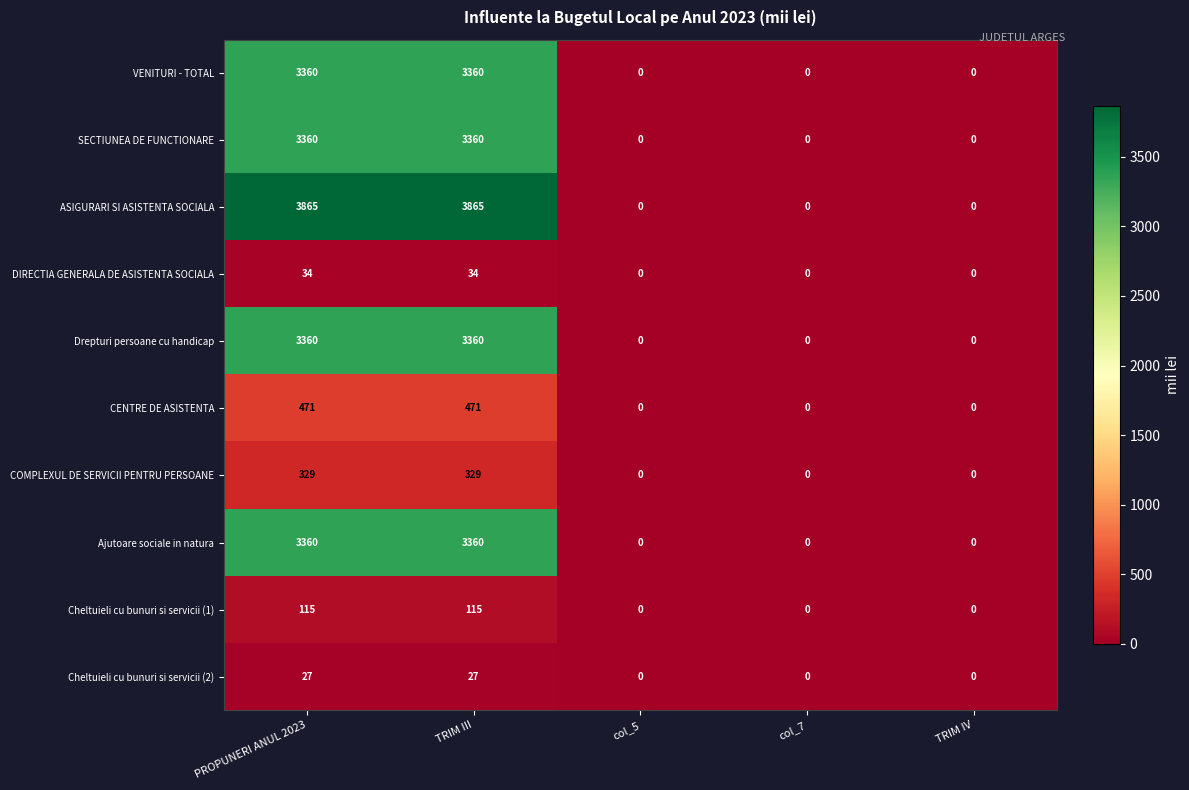

Which series has the widest spread of values?

ASIGURARI SI ASISTENTA SOCIALA